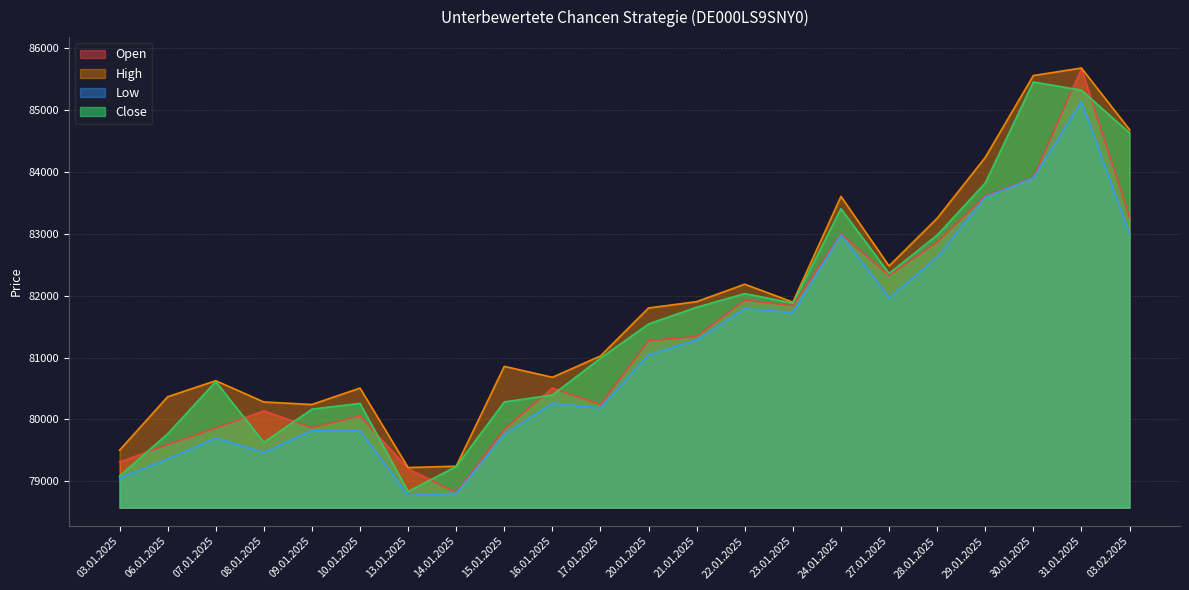

At which category does the chart reach its minimum across all series?

13.01.2025